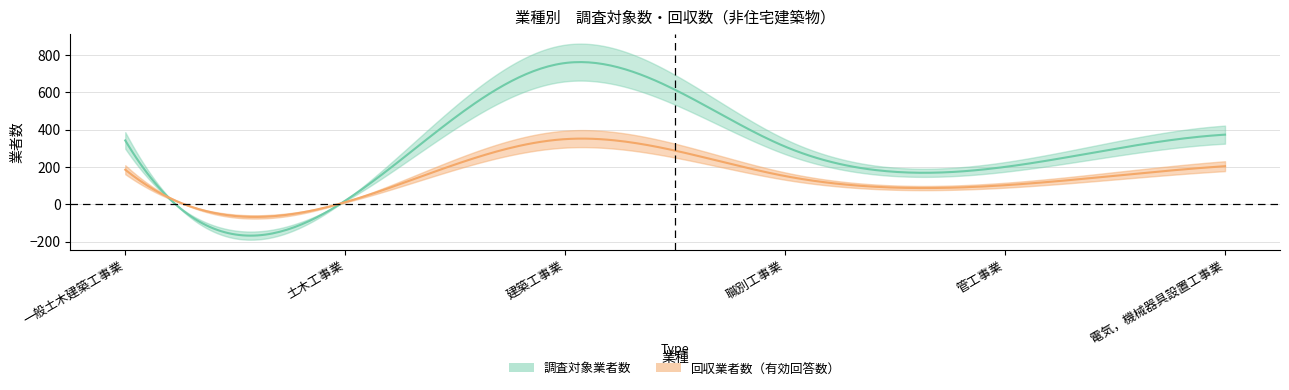

How many data points in 調査対象業者数 are less than 342?

3